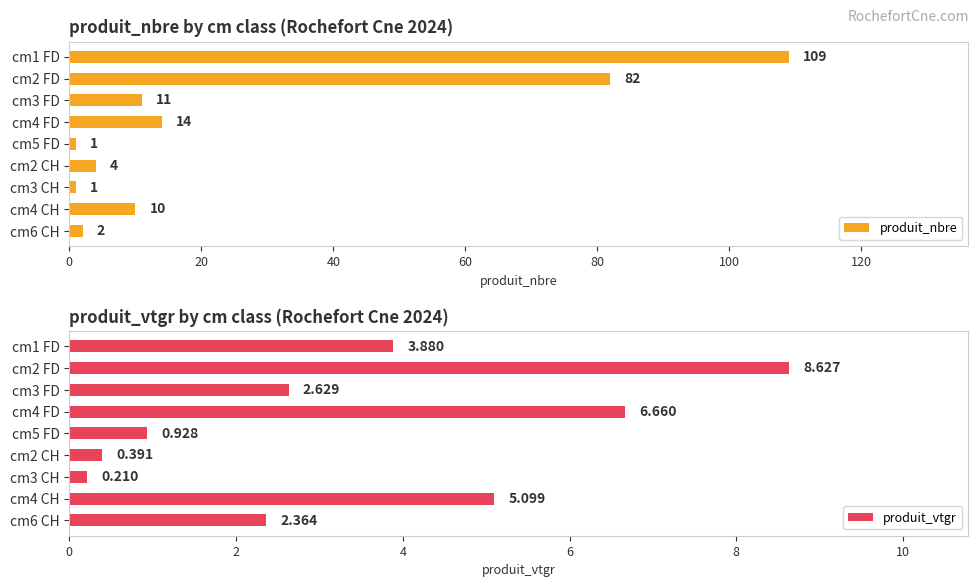

The value of produit_nbre at cm1 FD is 76. True or false?

False